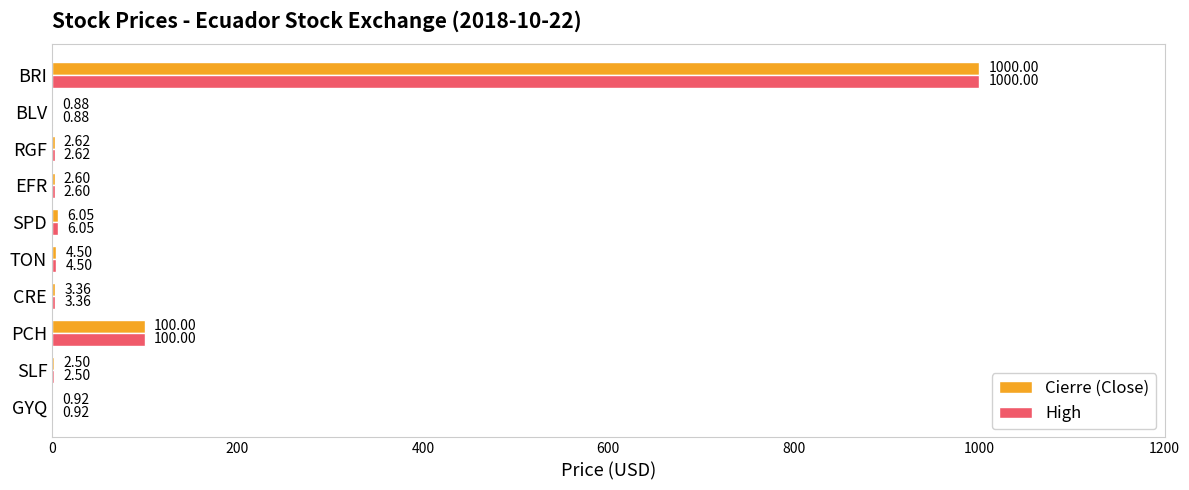

How many categories are shown in the chart?

10